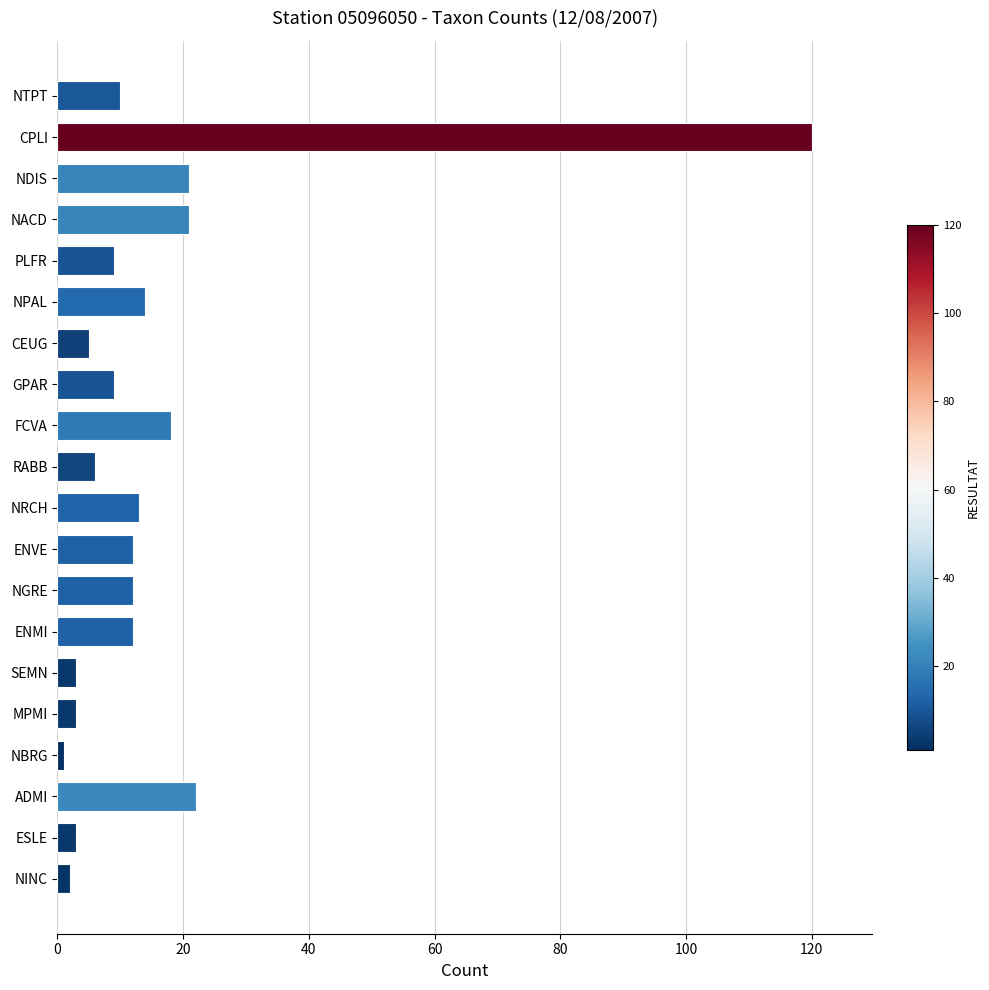

What is the ratio of the value at ENMI to the value at ESLE?

4.0